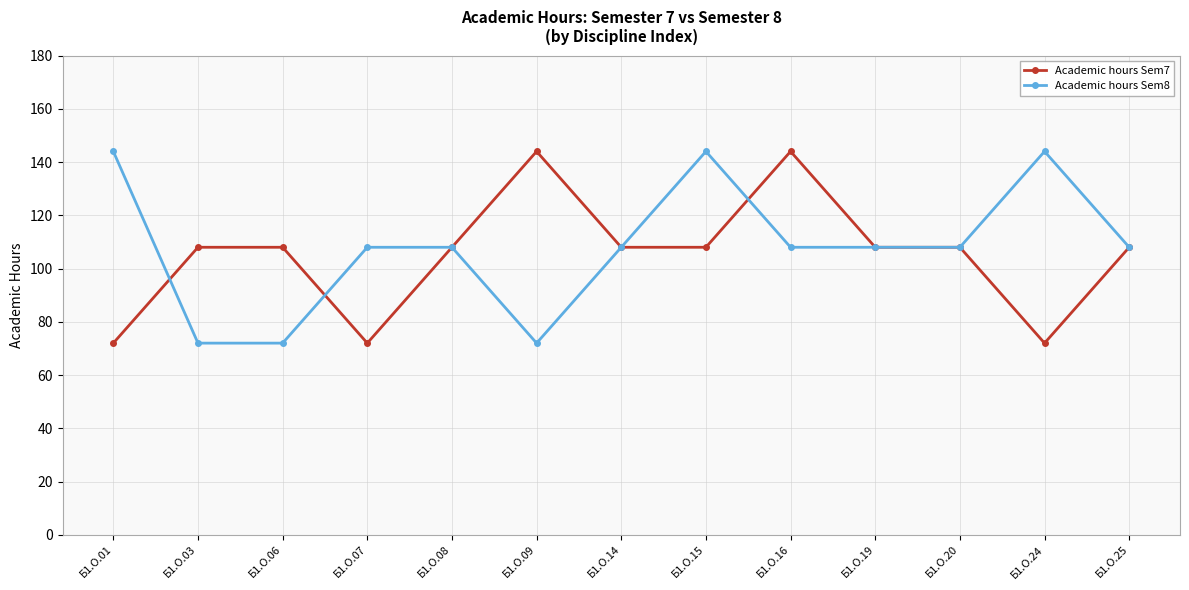

What is the minimum value for Academic hours Sem7?

72